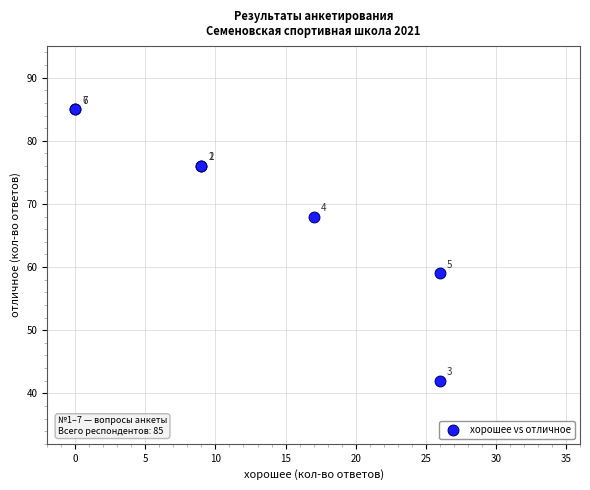

What Y value in the scatter plot is closest to 63?

59